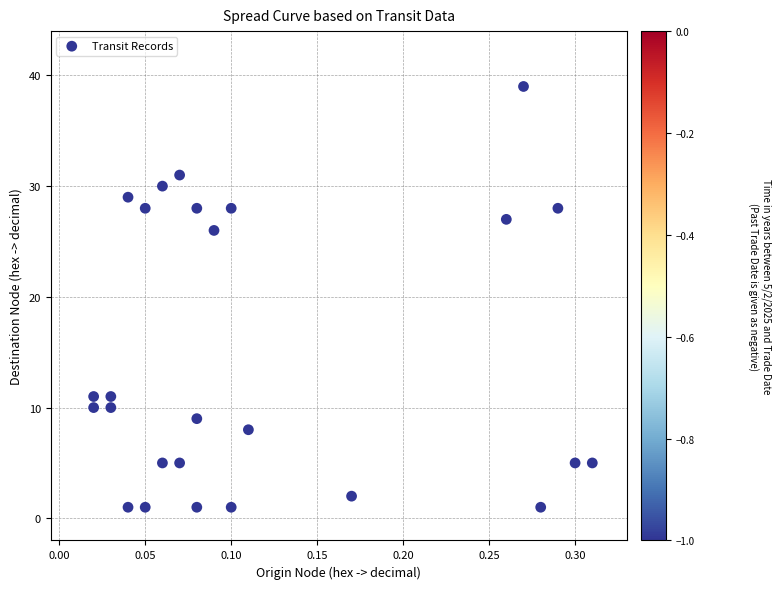

What is the range of Y values (max minus min)?

38